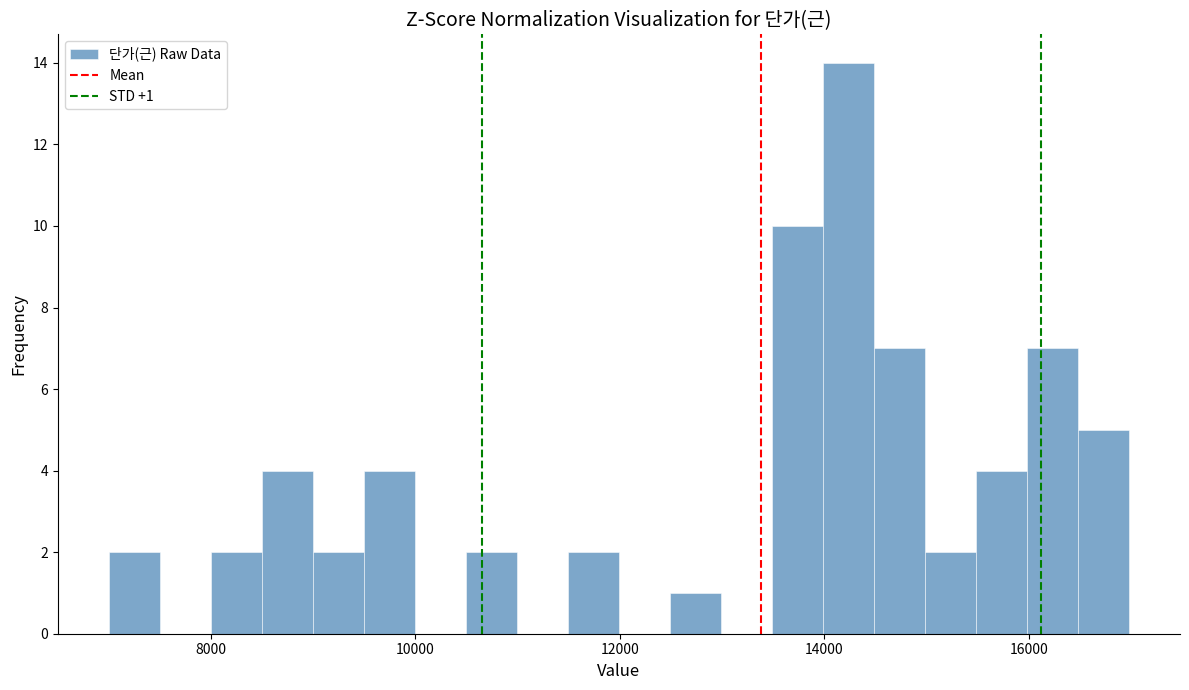

Around what value on the x-axis is the tallest bar? Give the approximate position of its centre, as read against the axis.

14200